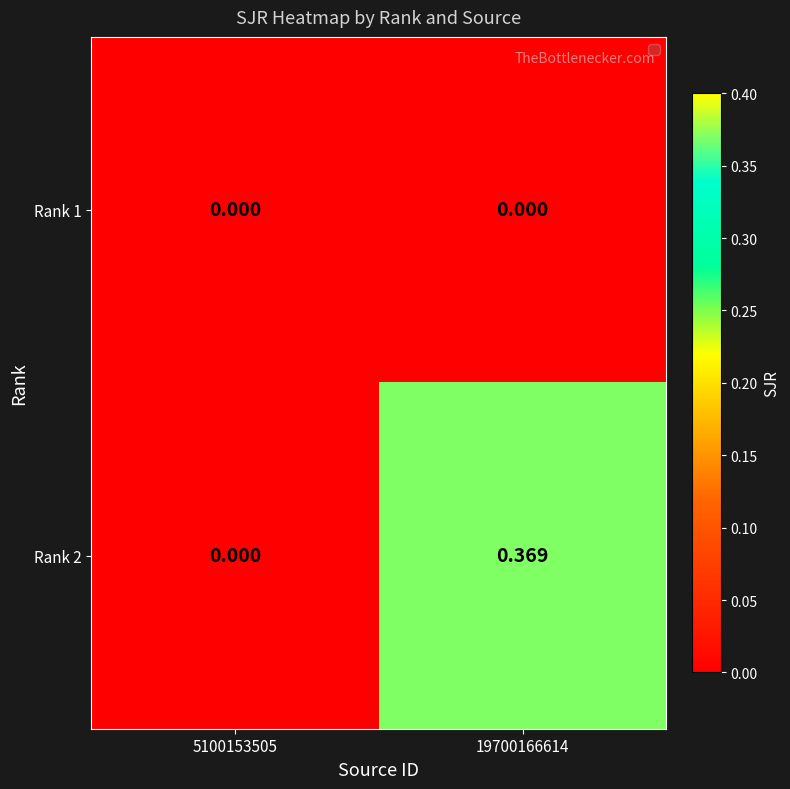

How many values in Rank 2 are above zero?

1